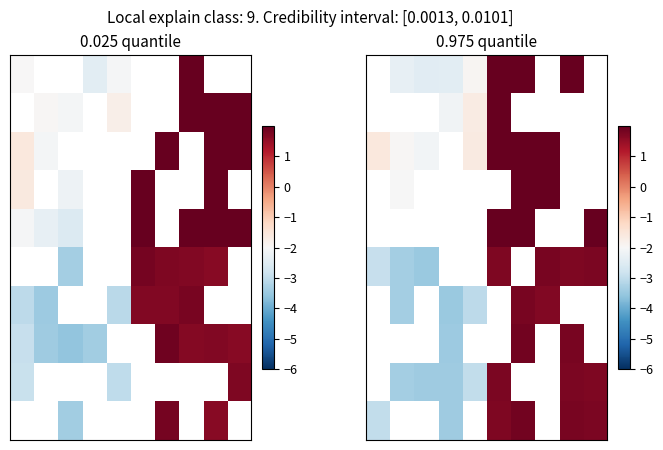

What is the difference between the highest and lowest values at 5?

1.4